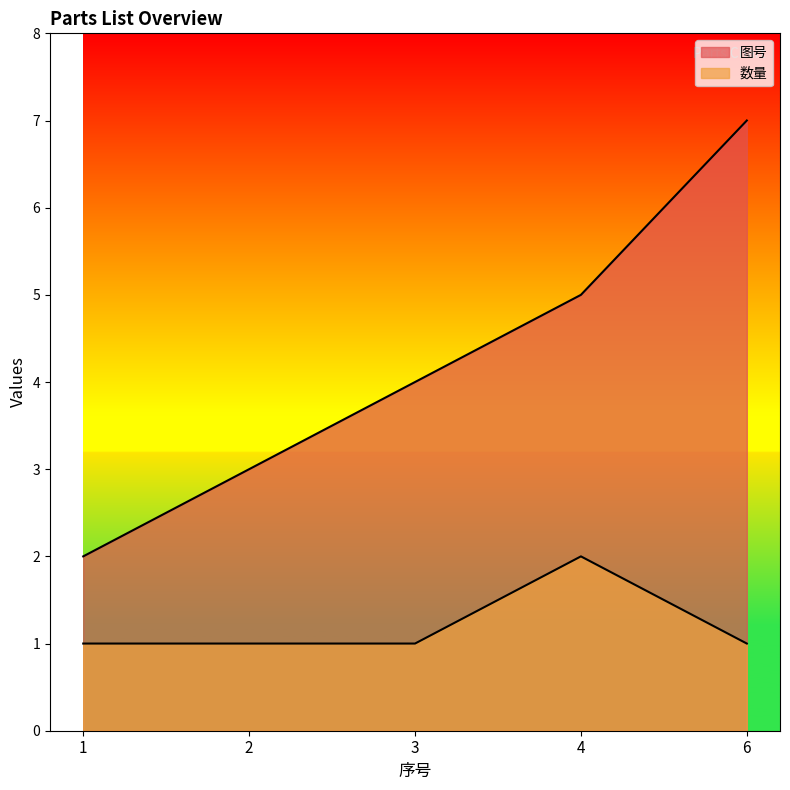

Reading right to left, list all the values displayed in this chart.

图号: 6=7	4=5	3=4	2=3	1=2
数量: 6=1	4=2	3=1	2=1	1=1